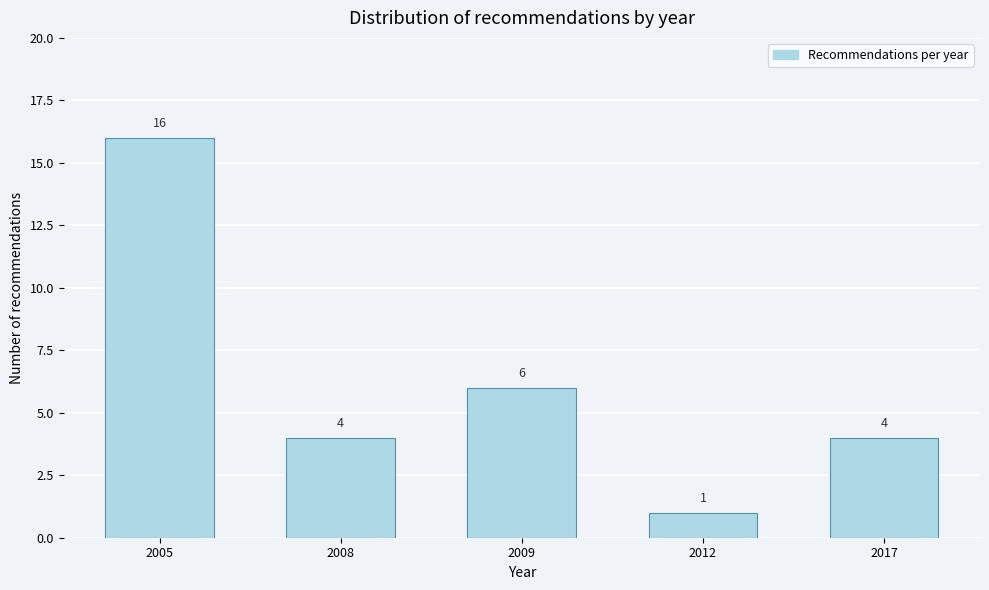

Reading left to right, transcribe all the data shown in this chart.

16	4	6	1	4